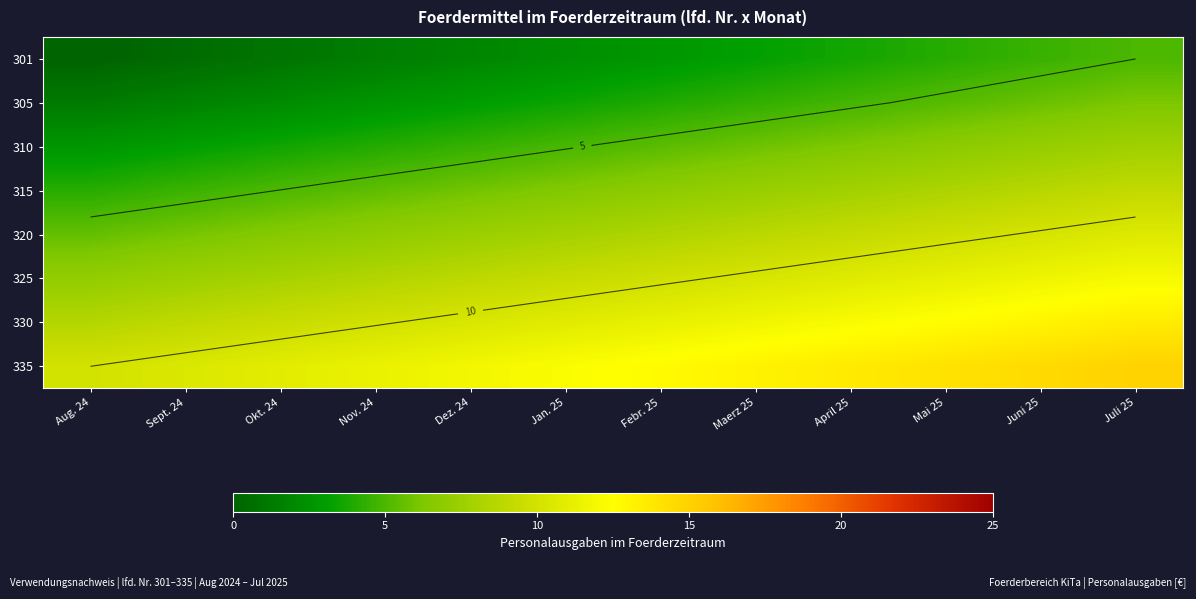

Which category has the lowest value across all series?

Aug. 24